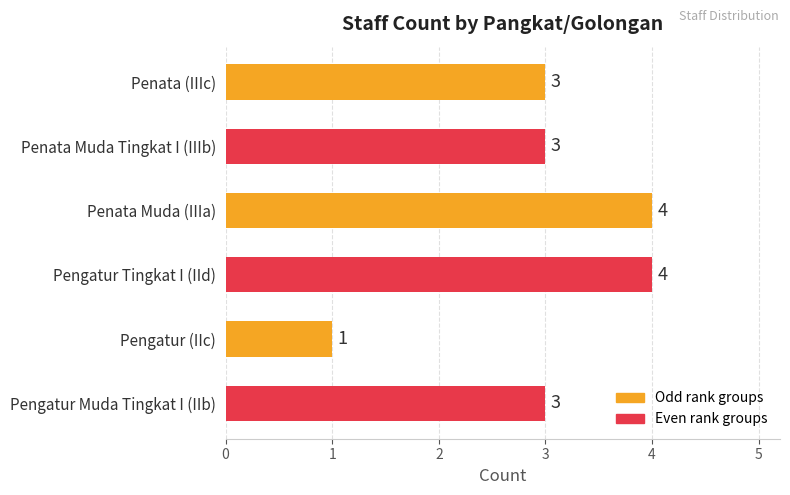

What is the difference between the maximum and minimum values?

3